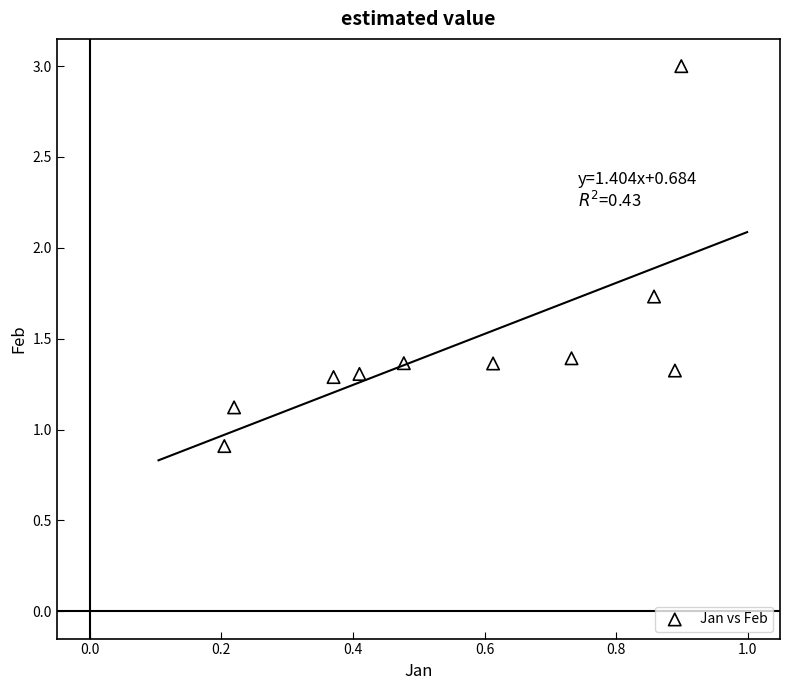

What is the average Y value?

1.5